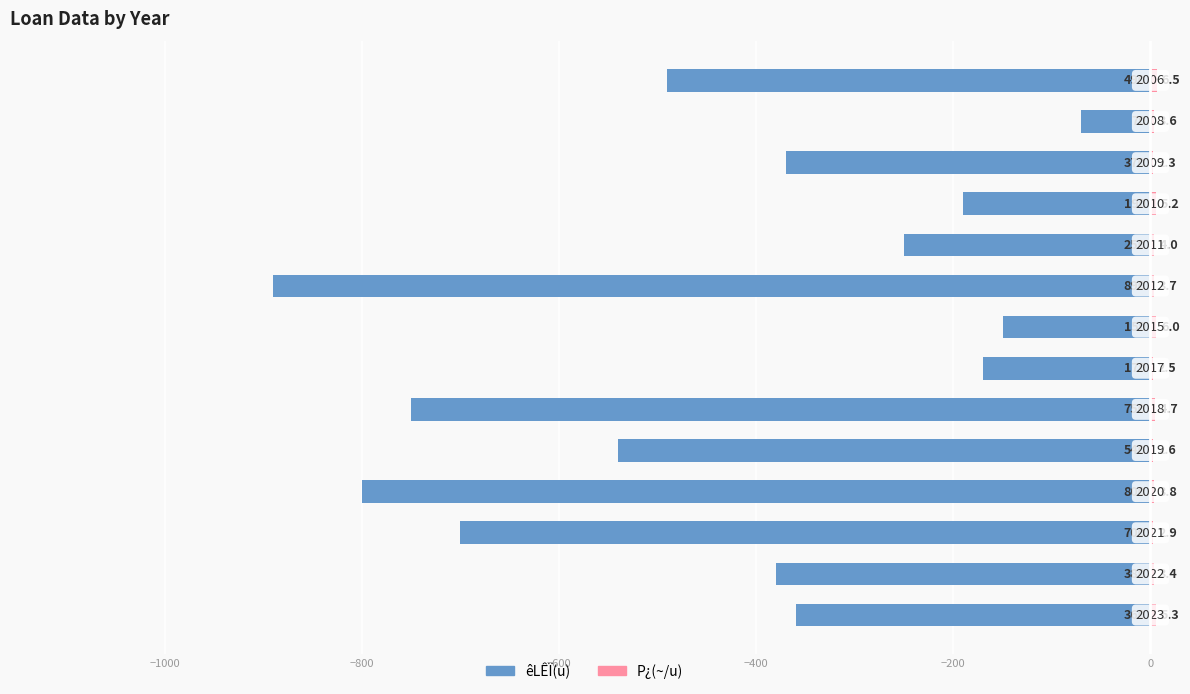

What is the difference between the maximum and second lowest values in the P¿(~/u) series?

4.0